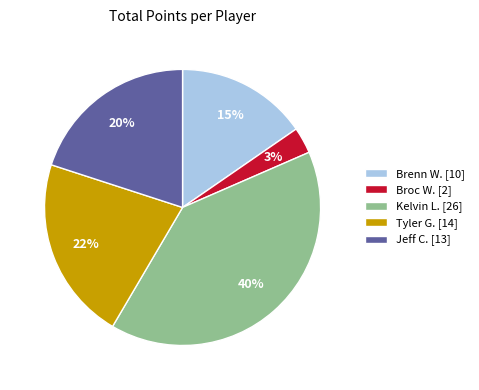

Rank the categories by value from lowest to highest.

Broc W., Brenn W., Jeff C., Tyler G., Kelvin L.